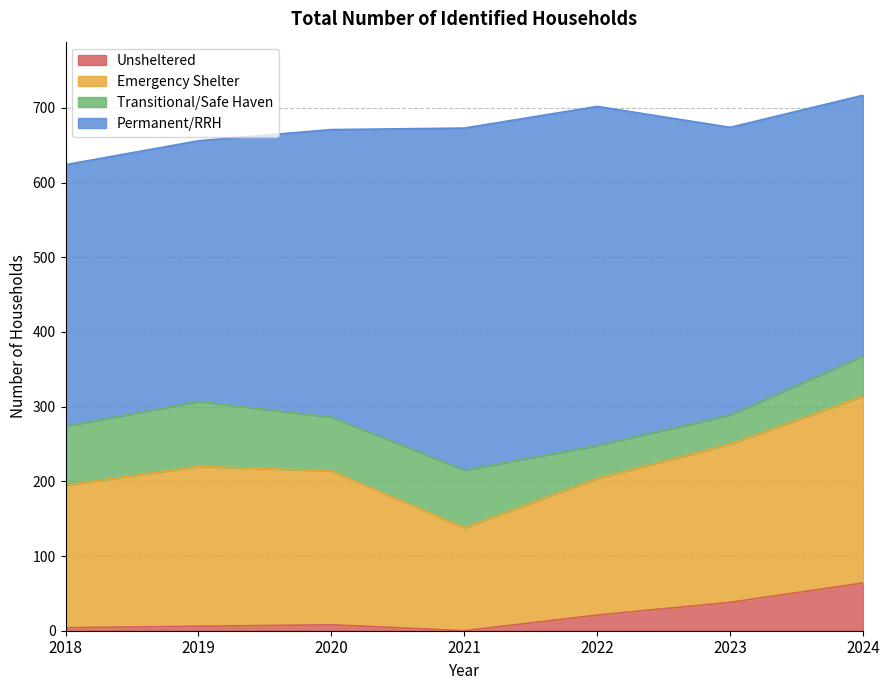

Which series has the largest range (max minus min)?

Emergency Shelter